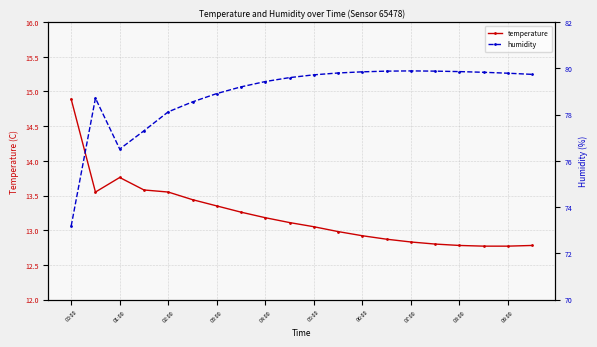

The temperature series shows 3.6 at 03:00. True or false?

False